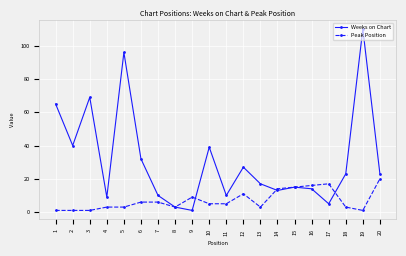

What are all the series names shown in the legend?

Weeks on Chart, Peak Position